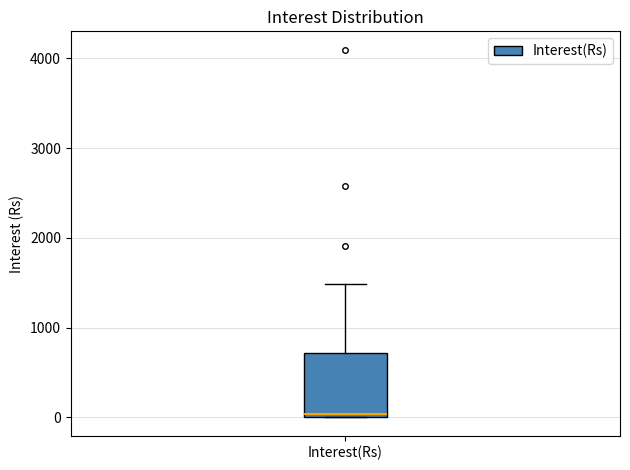

Where is the upper edge of the box for Interest(Rs) on the y-axis? The values are not printed on the chart, so give them approximately, as read against the axis.

700